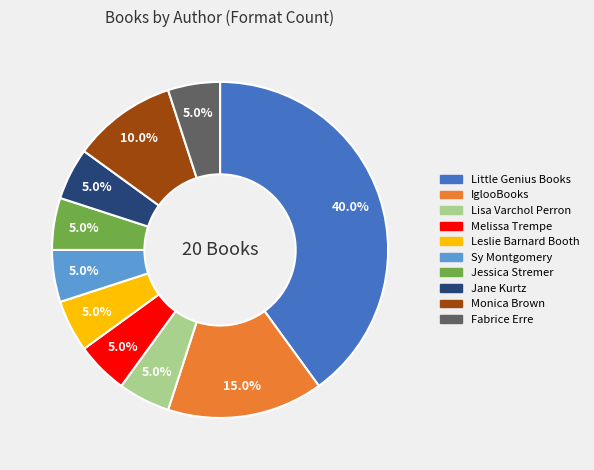

True or false: Melissa Trempe accounts for 1% of the total.

False